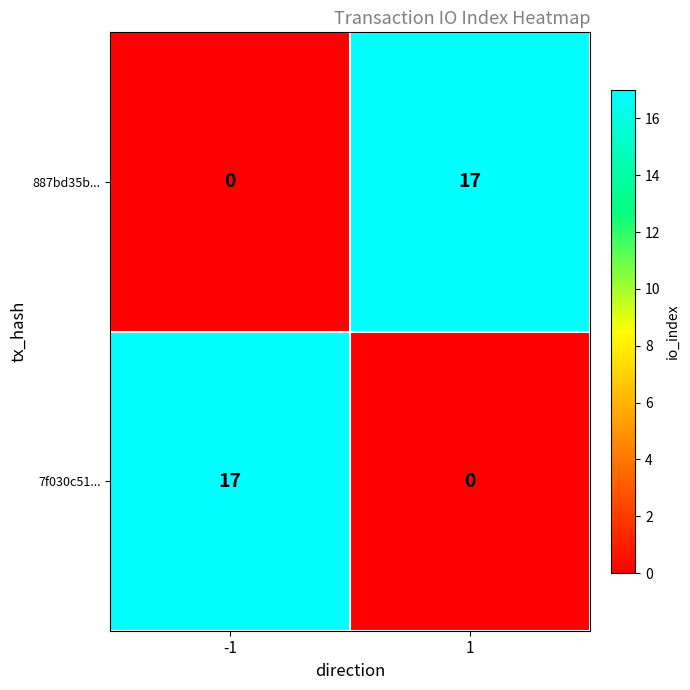

What is the sum of all 887bd35b... values?

17